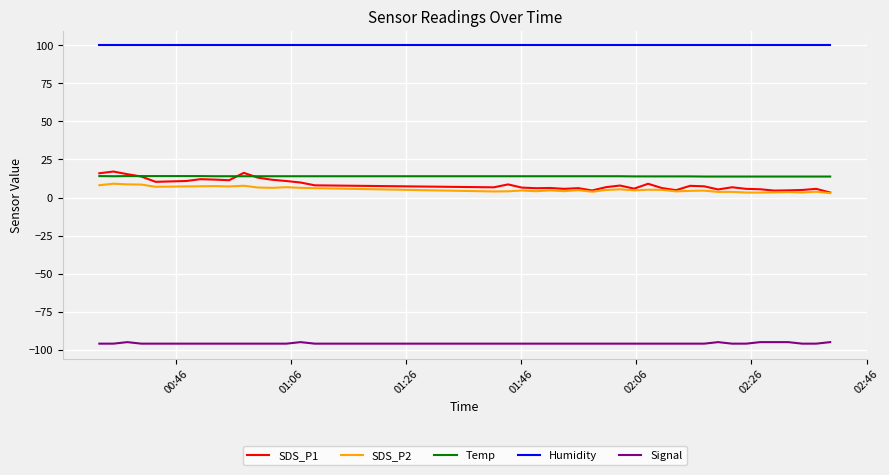

What is the difference between the second highest and minimum values in the SDS_P2 series?

5.8